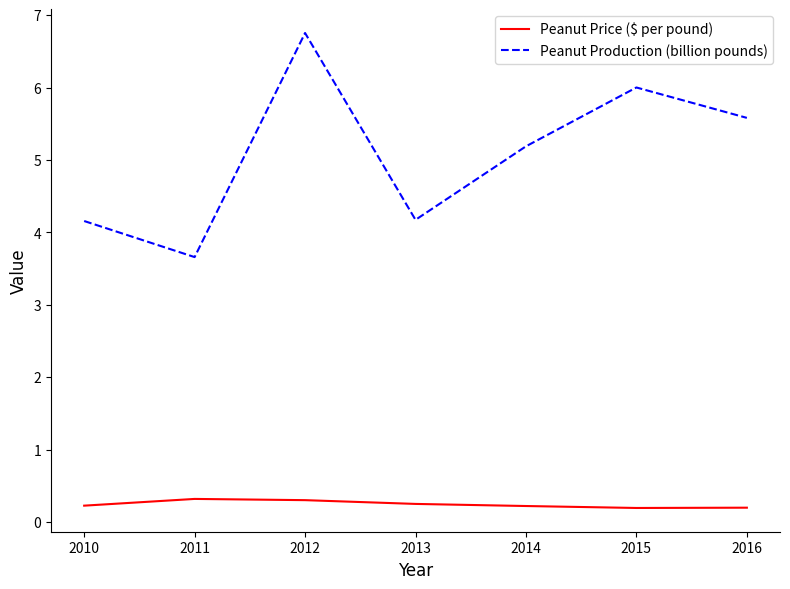

Reading left to right, list all the values displayed in this chart.

Peanut Price ($ per pound): 2010=0.2	2011=0.3	2012=0.3	2013=0.2	2014=0.2	2015=0.2	2016=0.2
Peanut Production (billion pounds): 2010=4.2	2011=3.7	2012=6.8	2013=4.2	2014=5.2	2015=6.0	2016=5.6